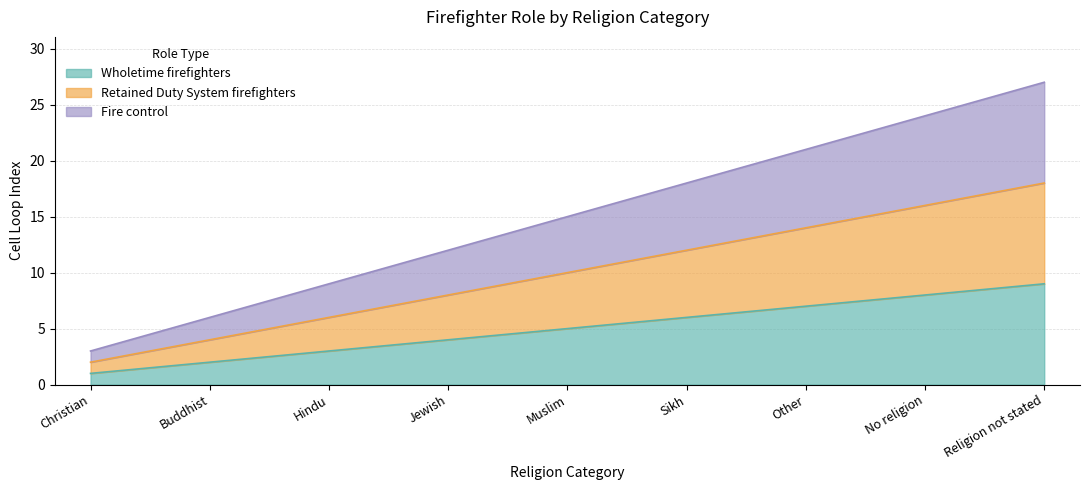

At Hindu, list the series in order from smallest to largest.

Wholetime firefighters, Retained Duty System firefighters, Fire control